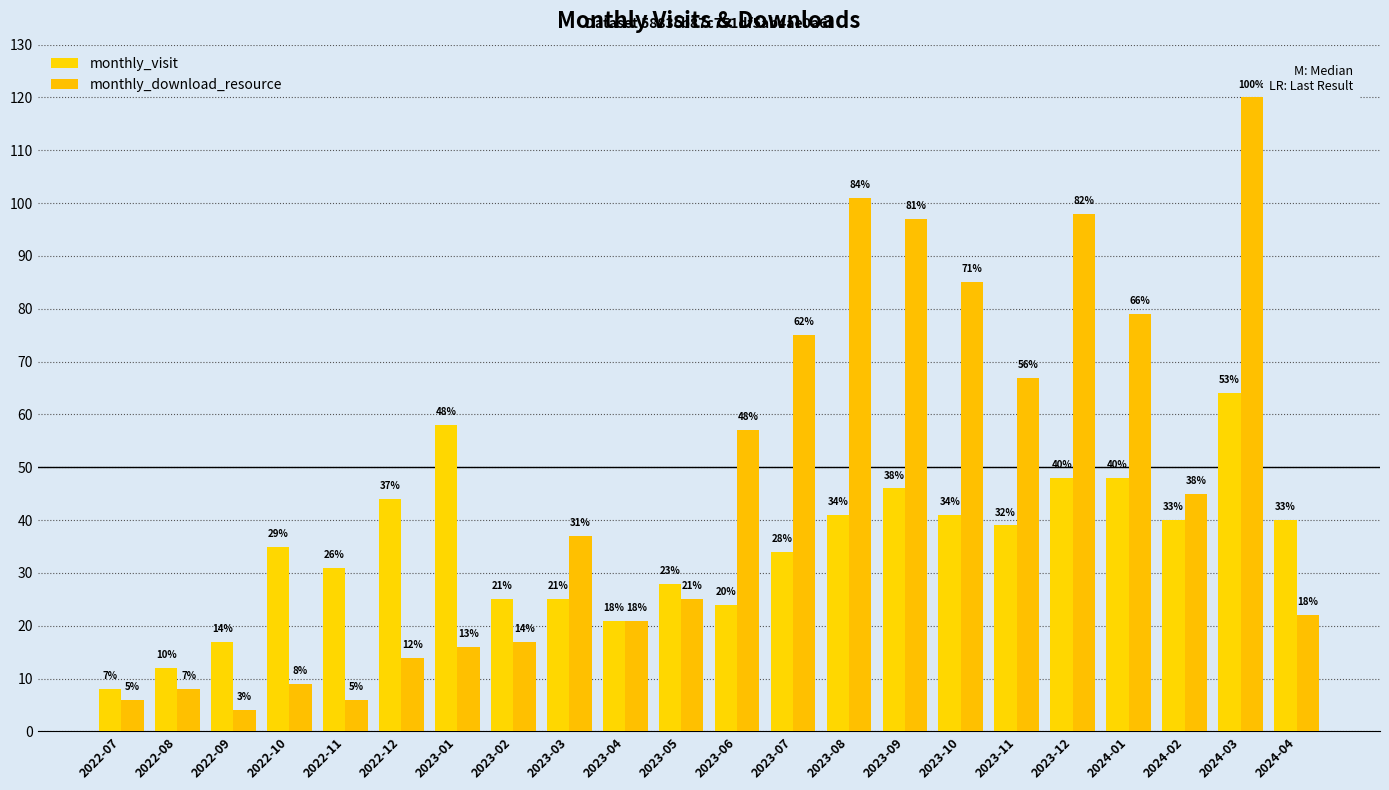

True or false: monthly_download_resource has a value of 8 at 2022-08.

True